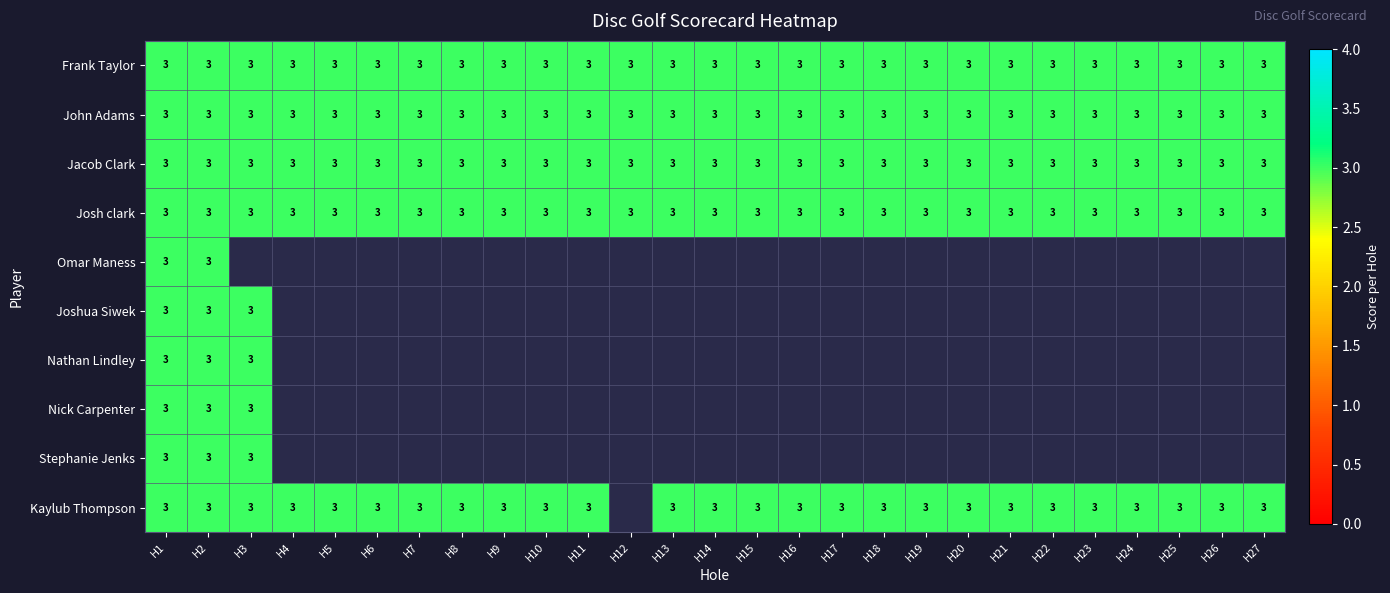

What is the greatest value displayed?

3